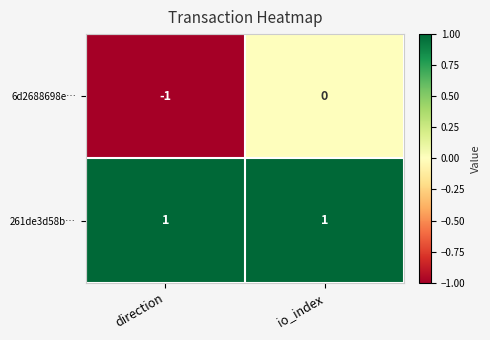

At which category is the sum across all series the highest?

io_index